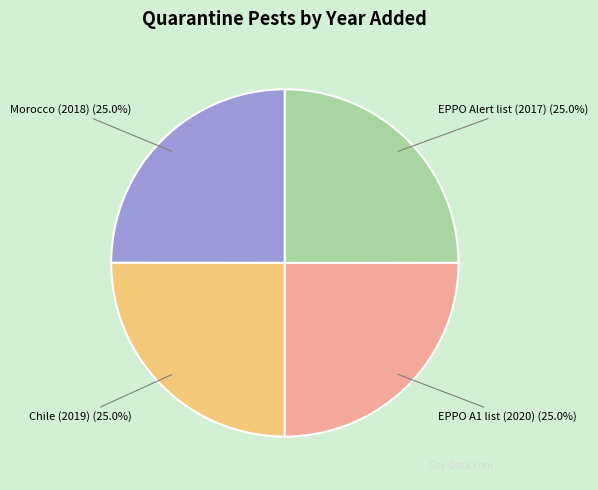

Does EPPO A1 list (2020) account for over 50% of the chart?

No